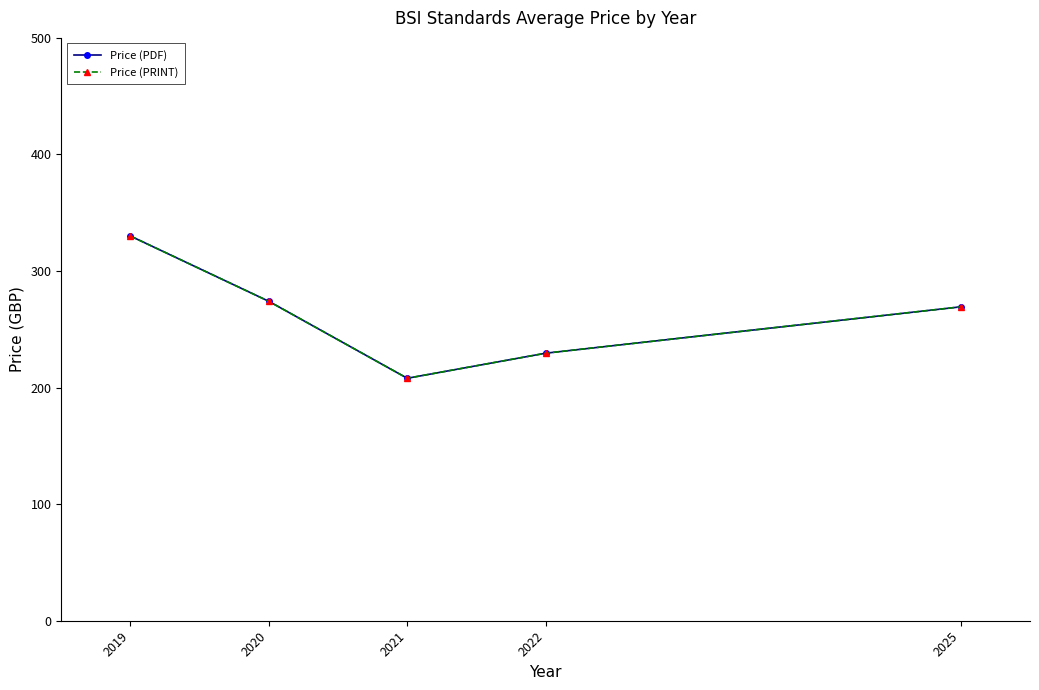

Is the value of Price (PRINT) at 2025 greater than the value of Price (PDF) at 2025?

No